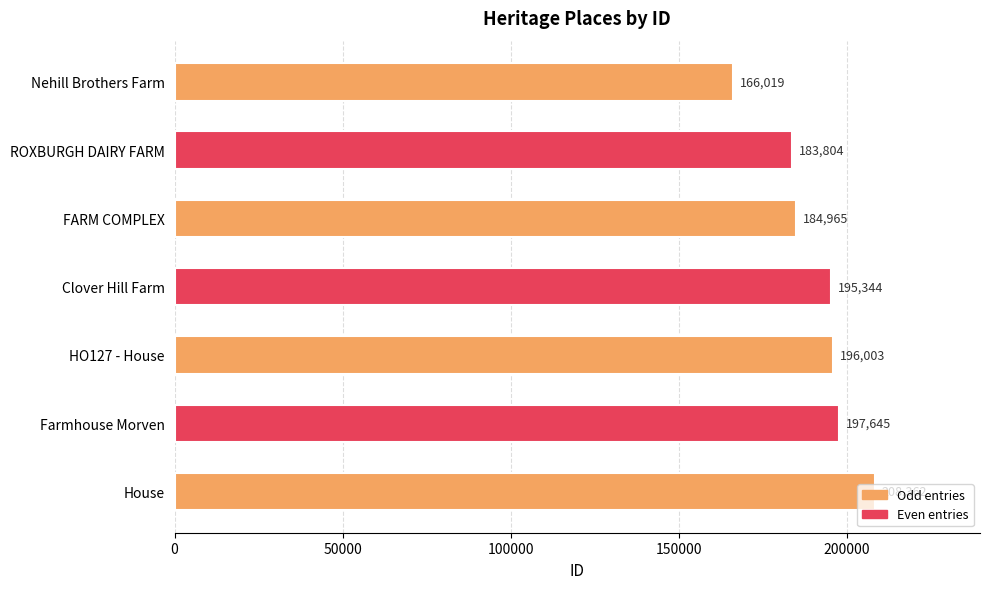

What is the change in value from ROXBURGH DAIRY FARM to HO127 - House?

+12199